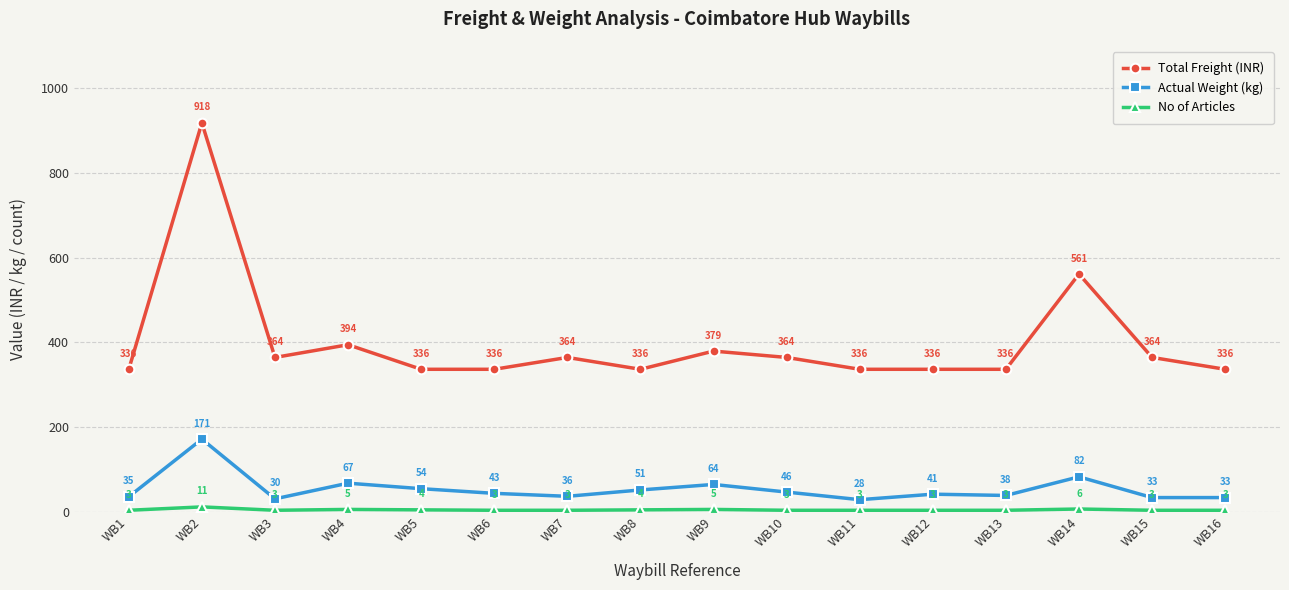

How many interior local peaks does the No of Articles series have?

4